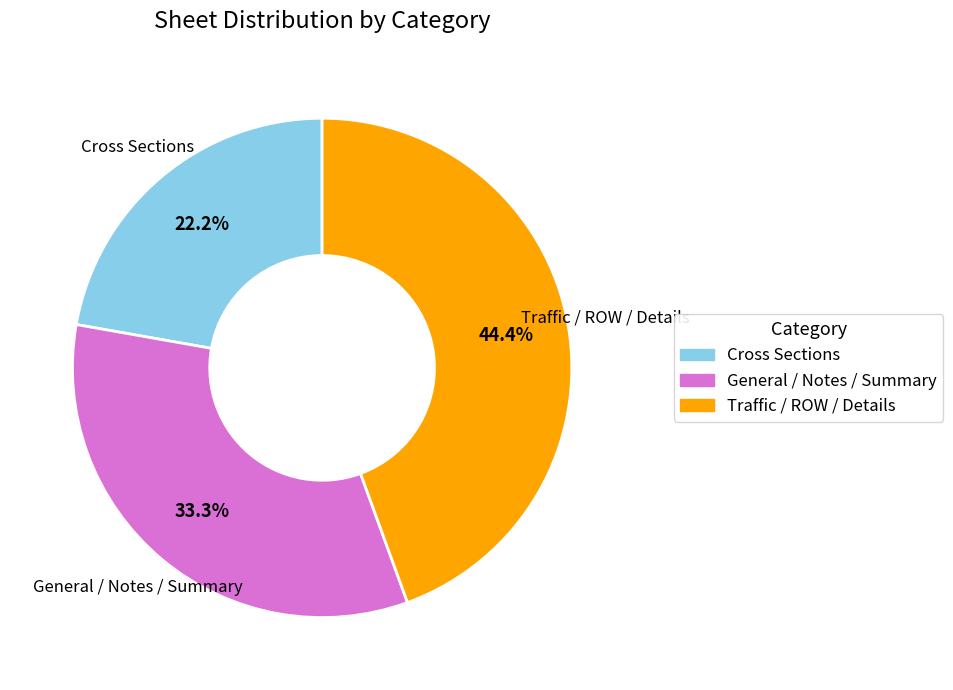

The General / Notes / Summary slice represents 33% of the pie. True or false?

True